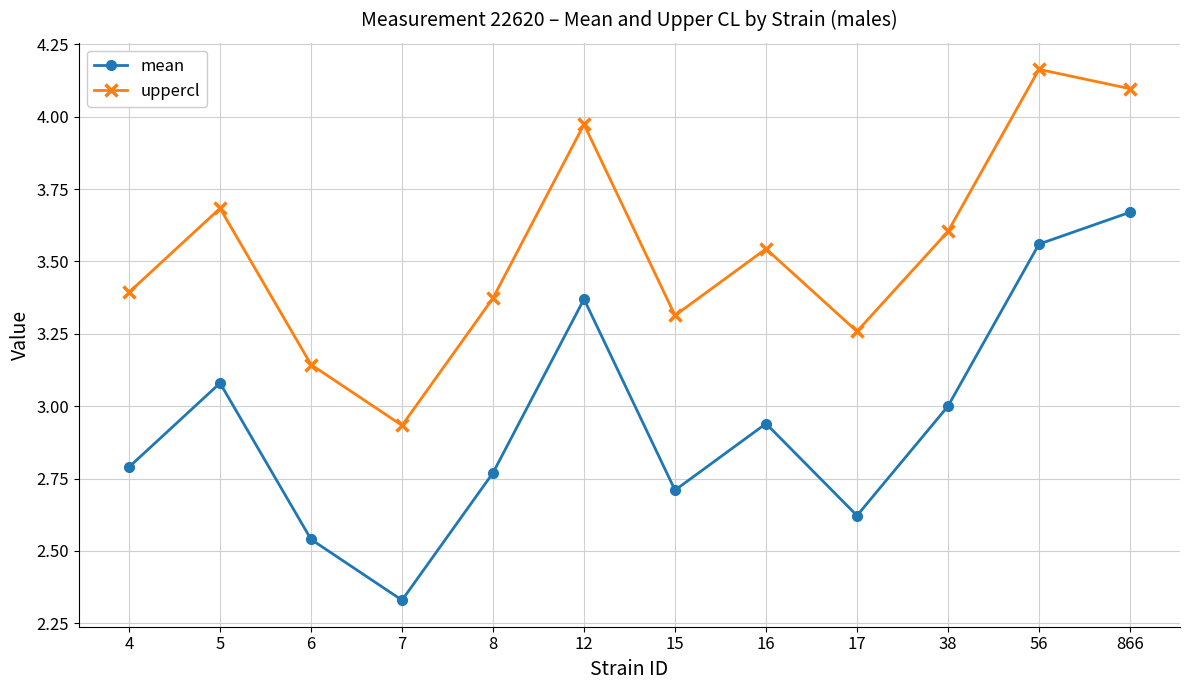

Is it true that uppercl equals 3.4 at 8?

True